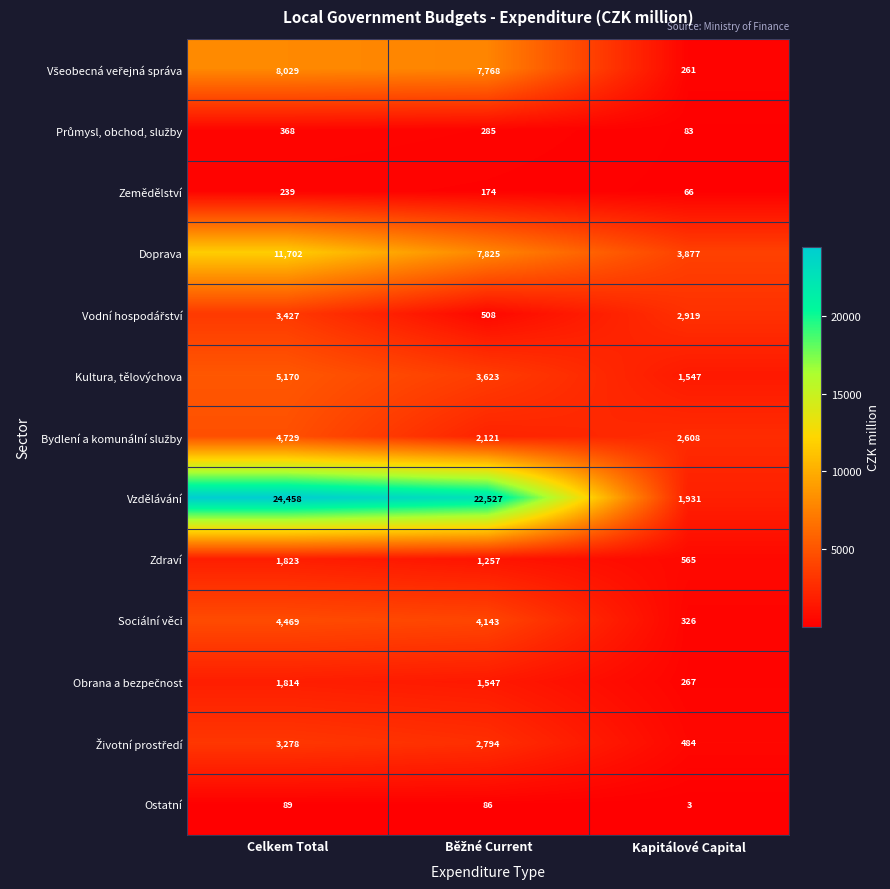

Which category has the lowest value across all series?

Kapitálové Capital